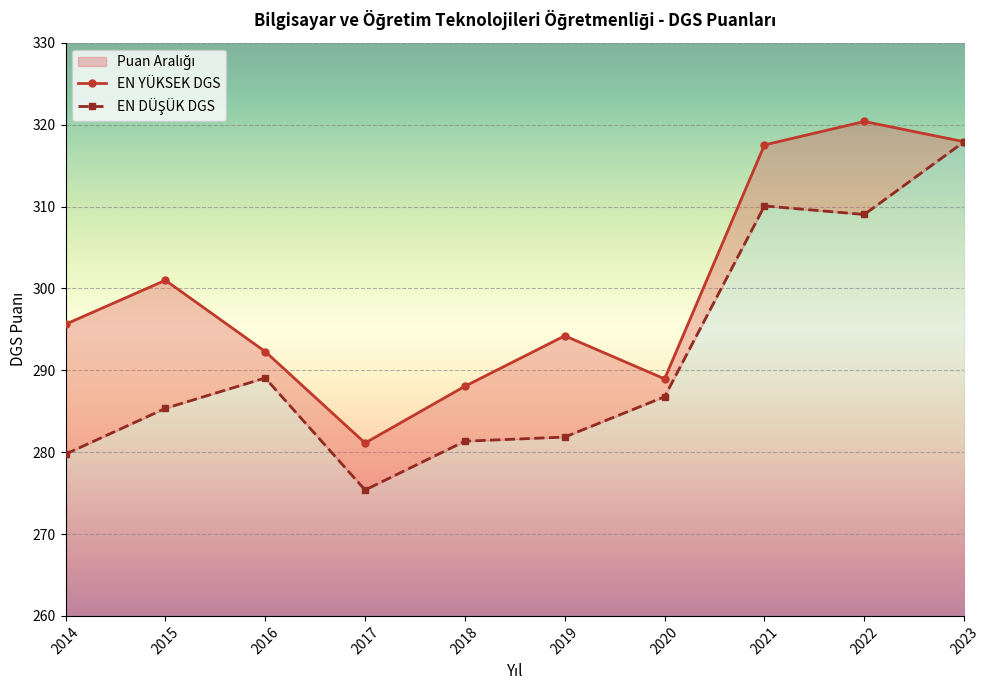

The EN DÜŞÜK DGS series shows 102.0 at 2023. True or false?

False